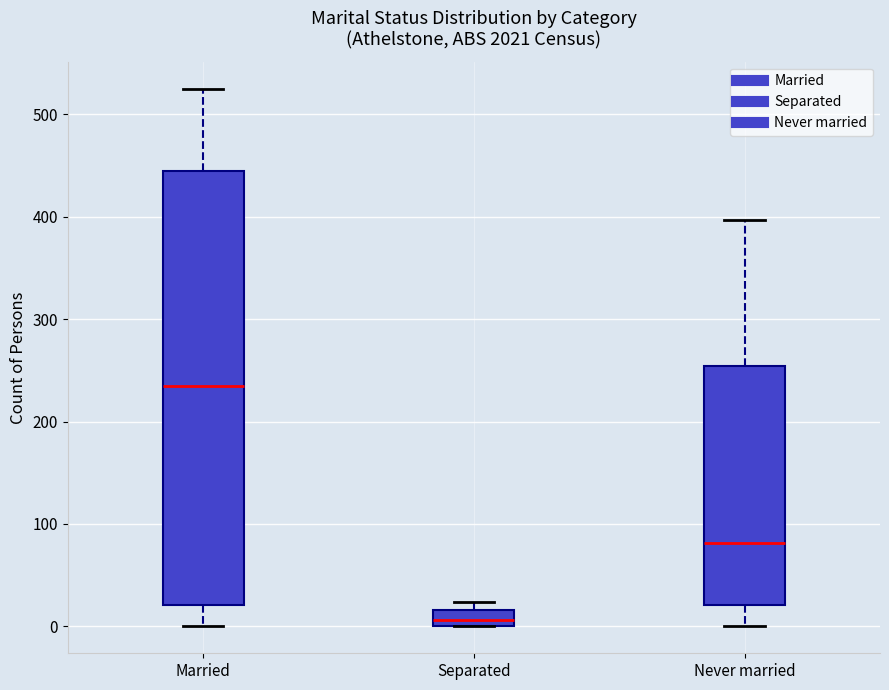

Reading left to right, read every box against the y-axis: the position of its median line, the range the box covers, and the ends of its whiskers. The values are not printed on the chart, so give them approximately, as read against the axis.

Married: median 230, box 20 to 450, whiskers 0 to 530
Separated: median 10, box 0 to 20, whiskers 0 to 20 (just above the box's upper edge)
Never married: median 80, box 20 to 250, whiskers 0 to 400